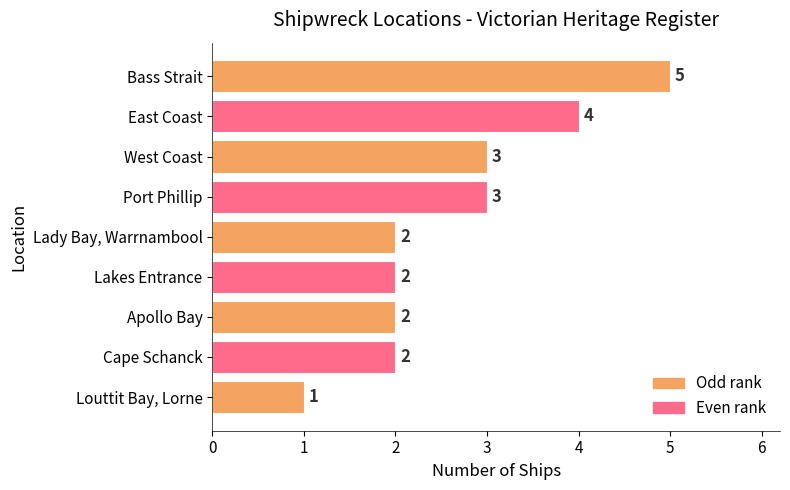

True or false: the data shows 2 at Louttit Bay, Lorne.

False